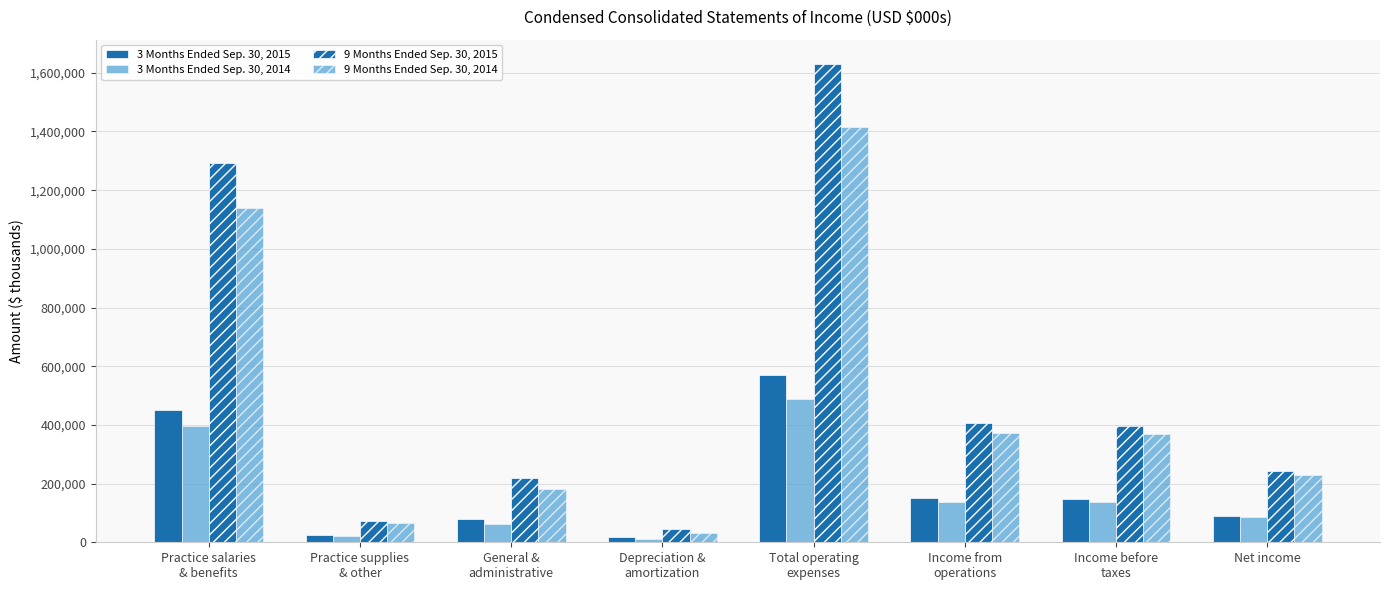

What is the difference between the maximum and minimum values in the 3 Months Ended Sep. 30, 2015 series?

554225